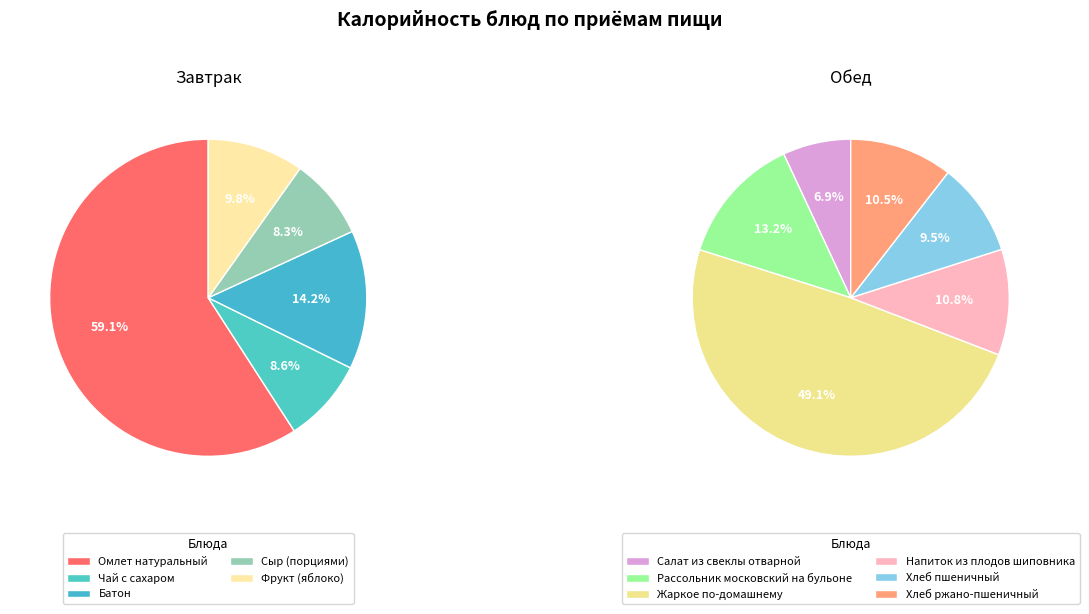

To the nearest percent, what is the difference between the Омлет натуральный and Батон slice percentages?

45%